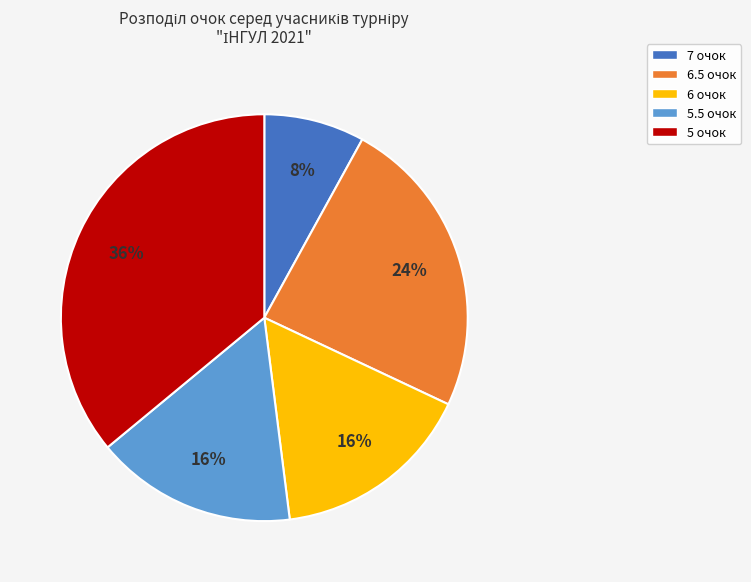

Count the number of slices in the pie.

5